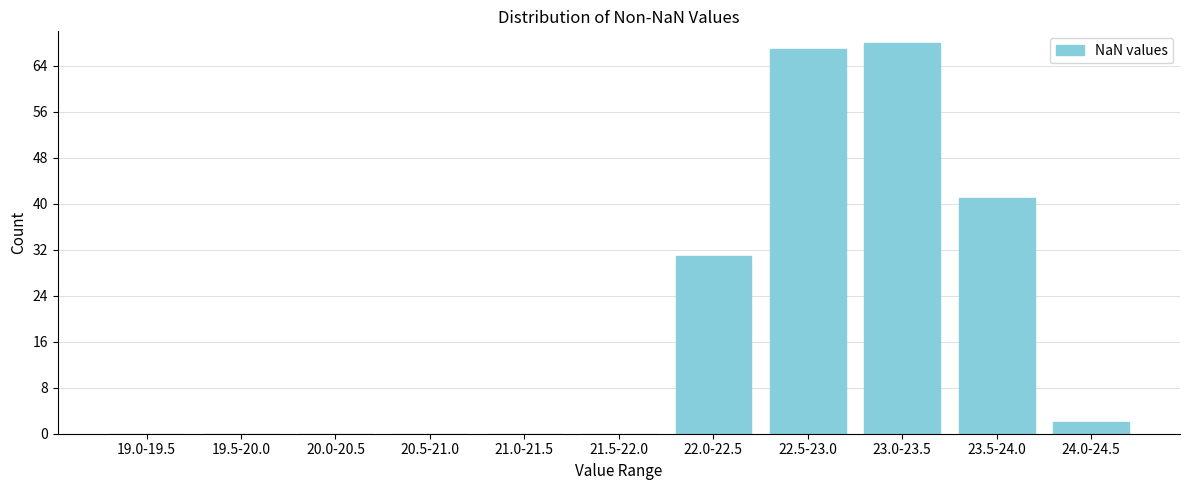

Reading right to left, what are all the values shown in this chart?

24.0-24.5=2	23.5-24.0=41	23.0-23.5=68	22.5-23.0=67	22.0-22.5=31	21.5-22.0=0	21.0-21.5=0	20.5-21.0=0	20.0-20.5=0	19.5-20.0=0	19.0-19.5=0